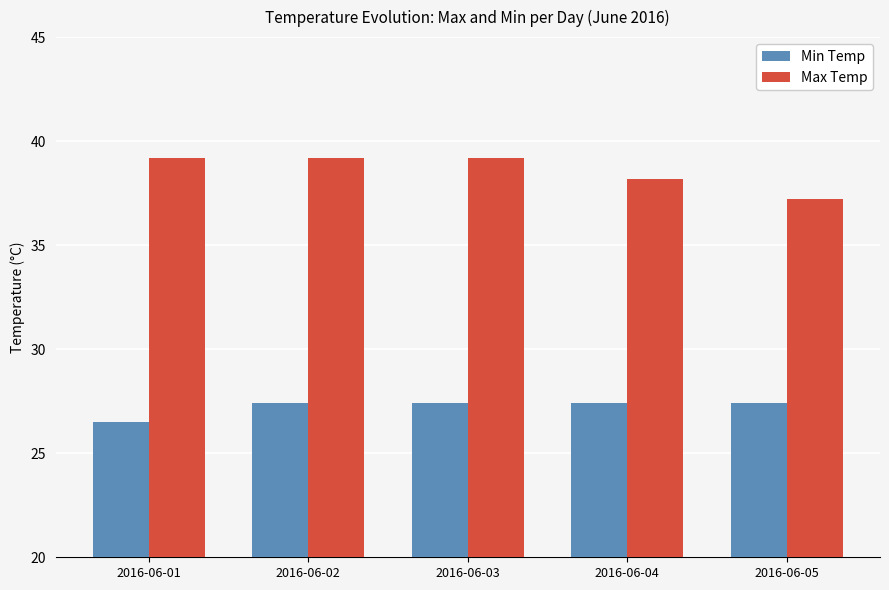

Between 2016-06-03 and 2016-06-05, which series saw the biggest shift?

Max Temp